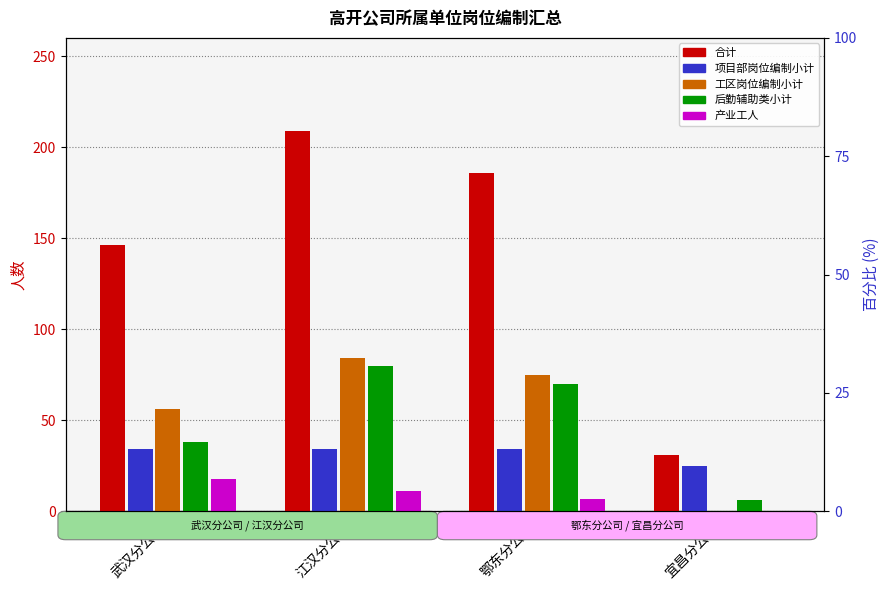

Reading left to right, extract all data points from this chart.

合计: 武汉分公司=146	江汉分公司=209	鄂东分公司=186	宜昌分公司=31
项目部岗位编制小计: 武汉分公司=34	江汉分公司=34	鄂东分公司=34	宜昌分公司=25
工区岗位编制小计: 武汉分公司=56	江汉分公司=84	鄂东分公司=75	宜昌分公司=0
后勤辅助类小计: 武汉分公司=38	江汉分公司=80	鄂东分公司=70	宜昌分公司=6
产业工人: 武汉分公司=18	江汉分公司=11	鄂东分公司=7	宜昌分公司=0